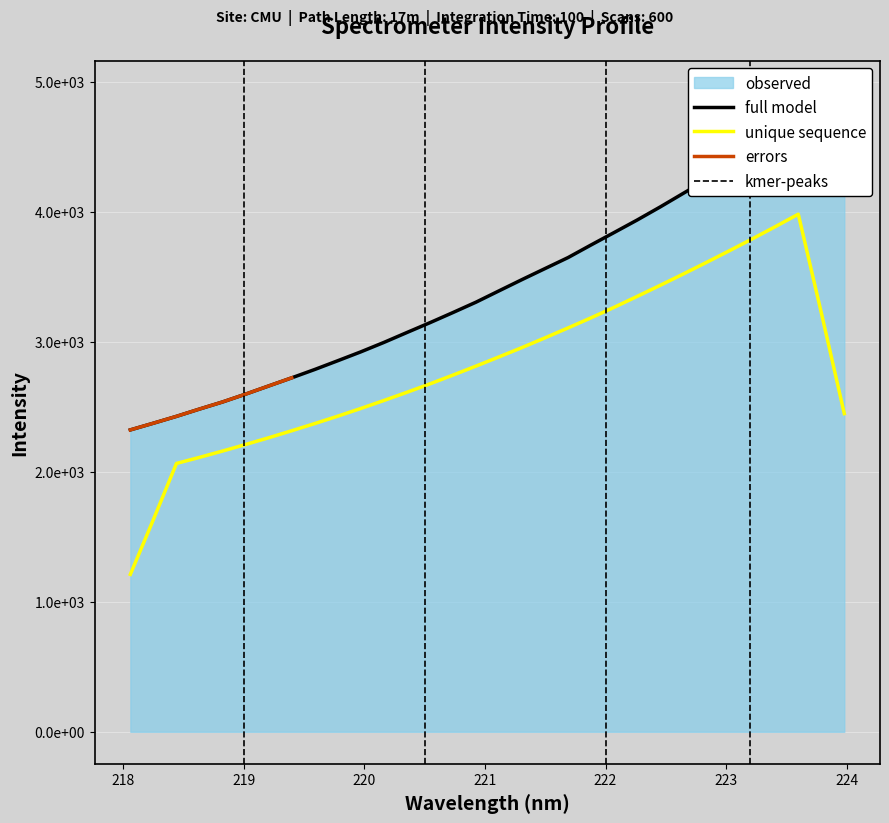

How many values are below 3392?

16